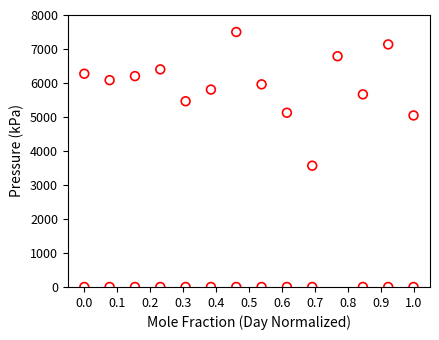

What is the range of Y values (max minus min)?

7500.0